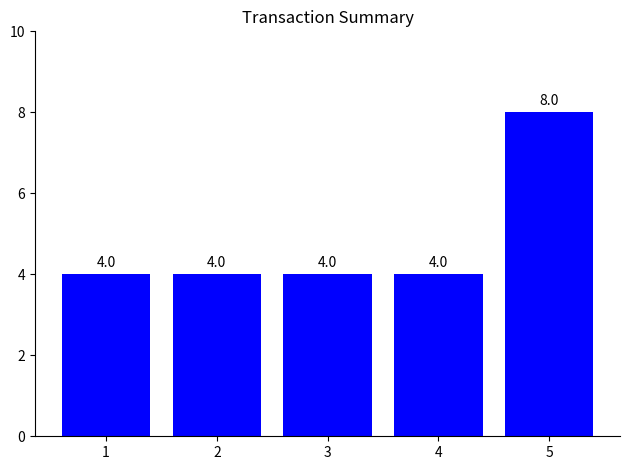

Reading right to left, what are all the values shown in this chart?

8	4	4	4	4